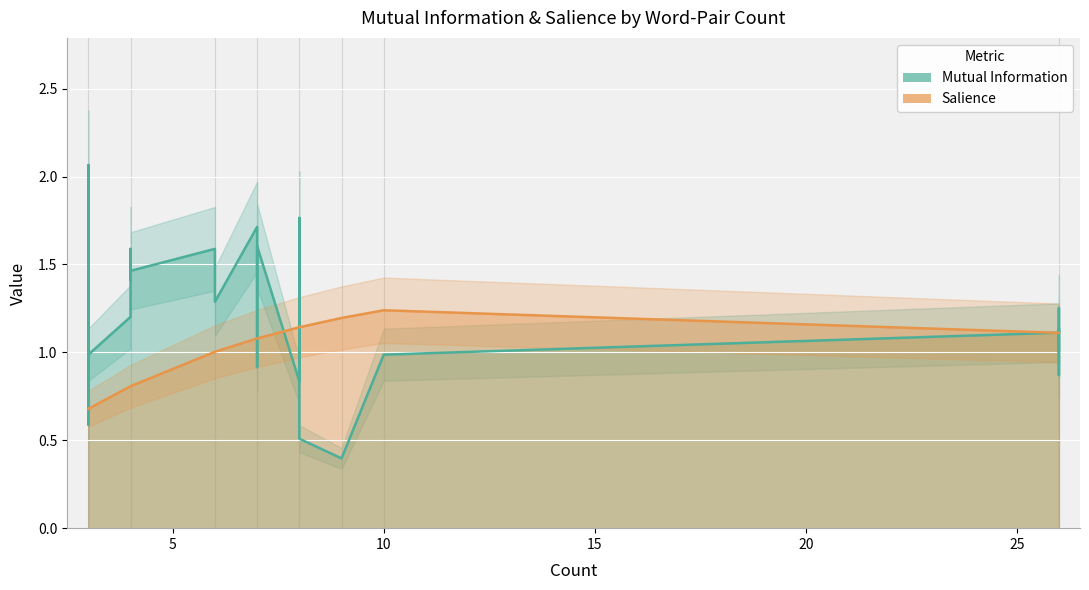

Is the value of Mutual Information at 7 greater than the value of Salience (scaled) at 9?

Yes